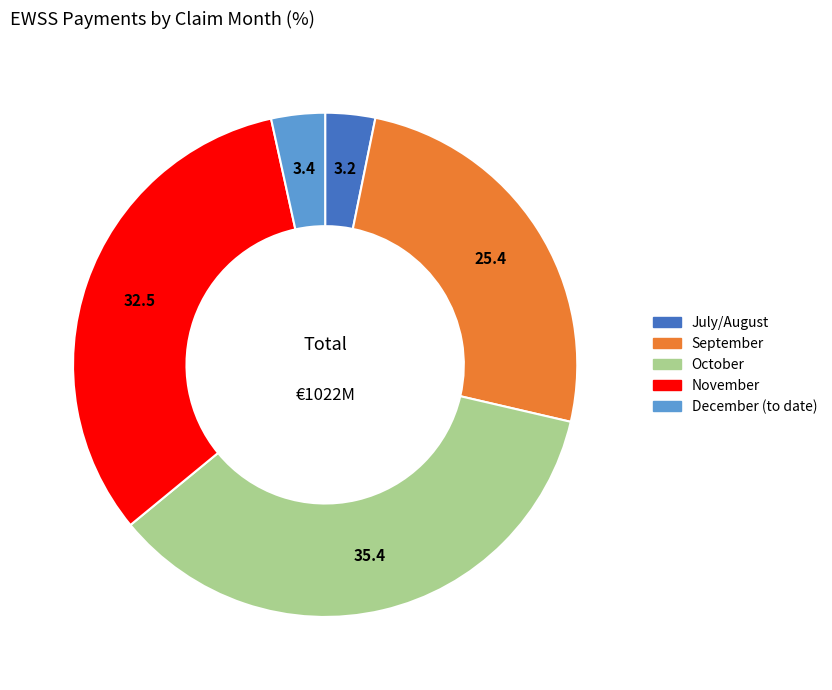

Approximately how many times larger is the value at October compared to December (to date)?

10.3